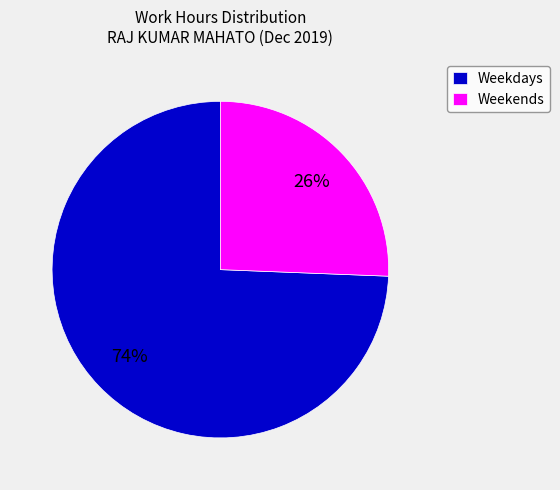

Which has a higher value, Weekdays or Weekends?

Weekdays